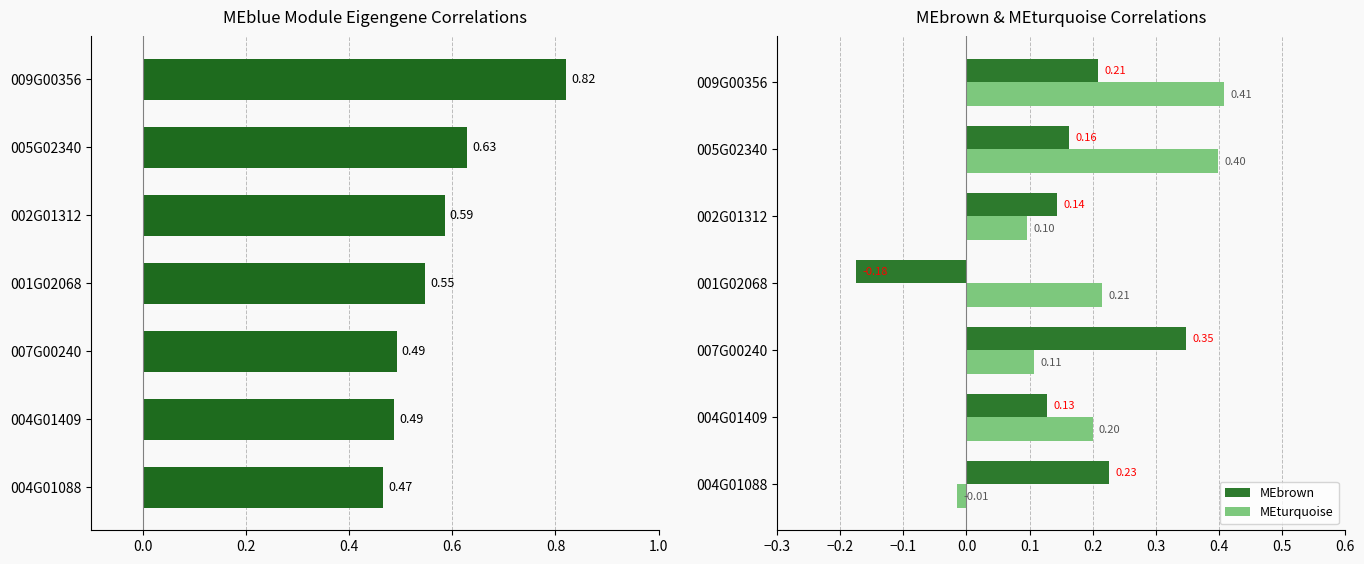

How many values in the MEbrown series are below 0?

1